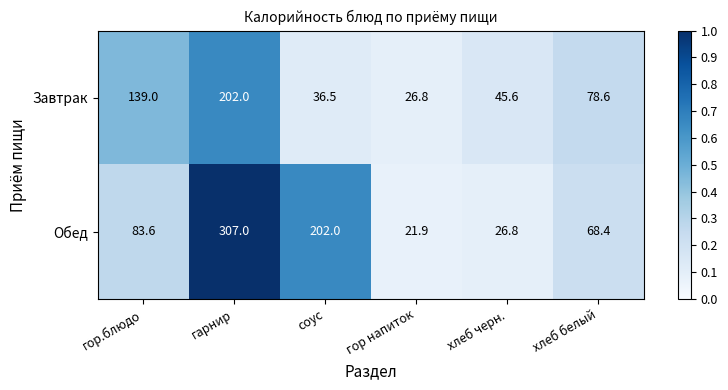

Count the number of categories in the chart.

6